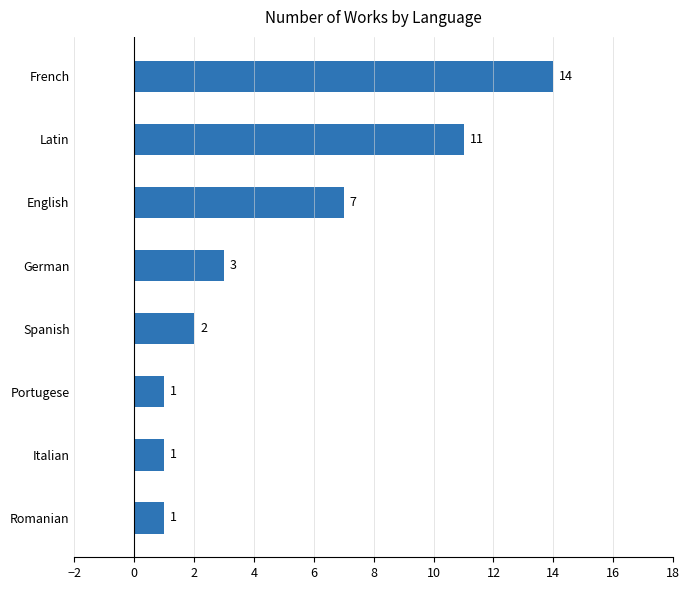

At which label is the value closest to 7?

English